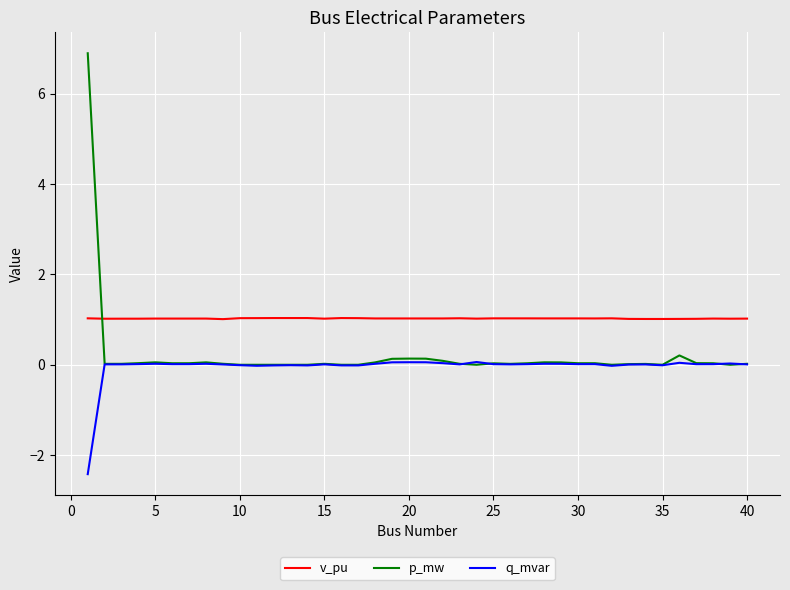

True or false: p_mw has more than 1 interior local peaks.

True